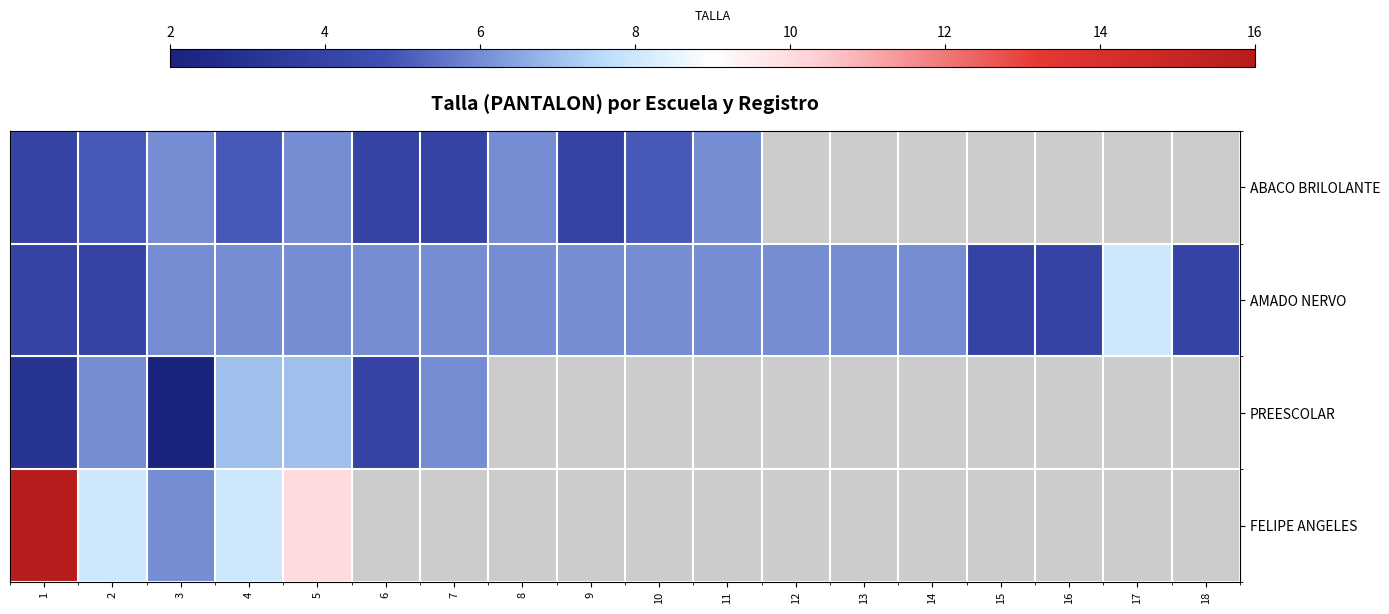

Count the number of data series in this chart.

4